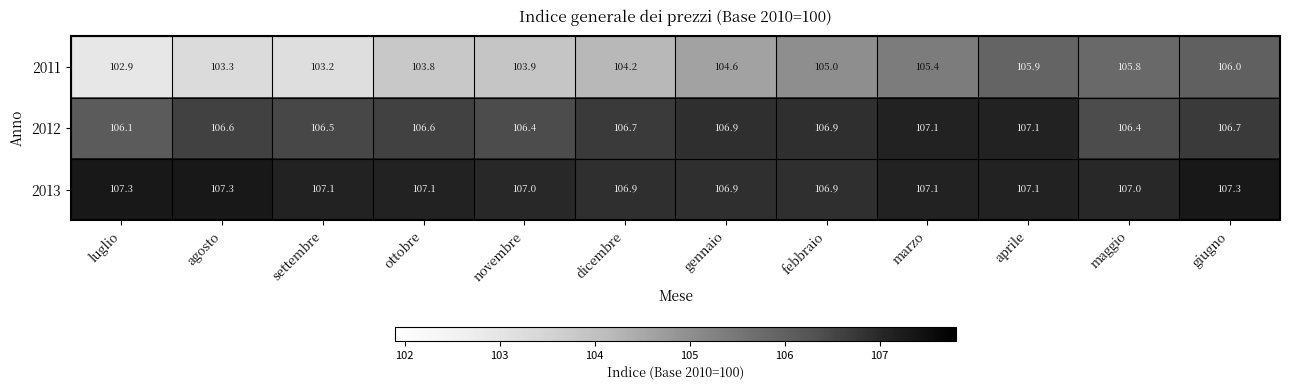

Is the value of 2013 at aprile greater than the value of 2012 at giugno?

Yes